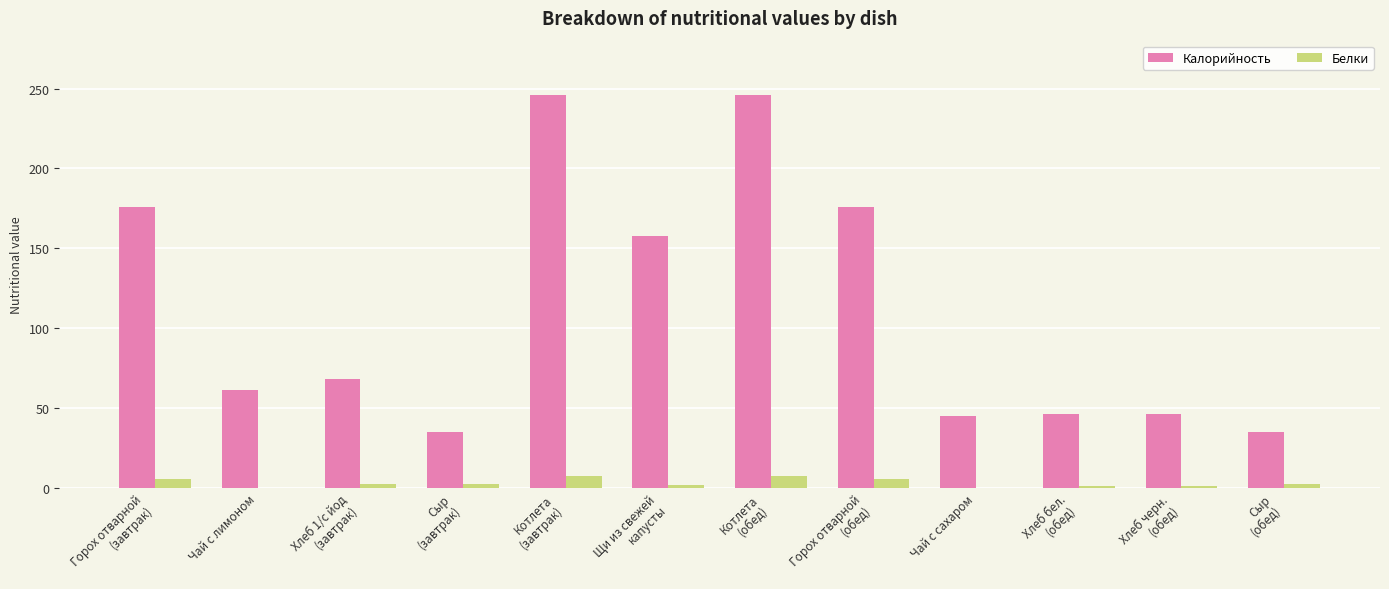

Is it true that Калорийность equals 60.9 at Чай с сахаром?

False